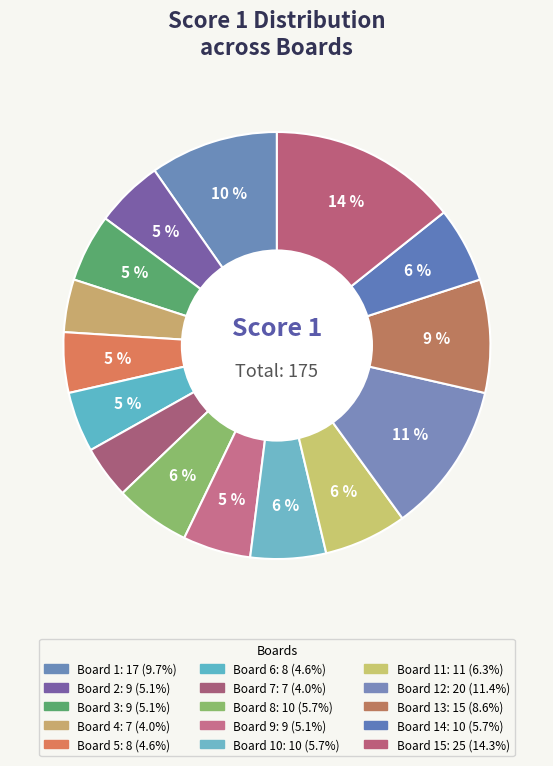

How many slices are in this pie chart?

15